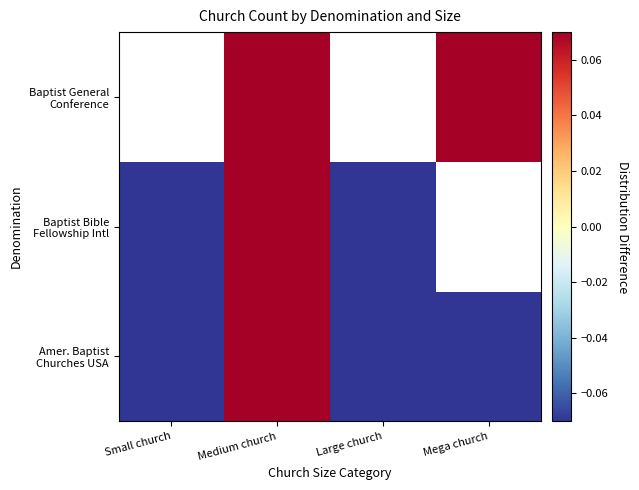

The value of Baptist Bible Fellowship Intl at Large church is -0.1. True or false?

False